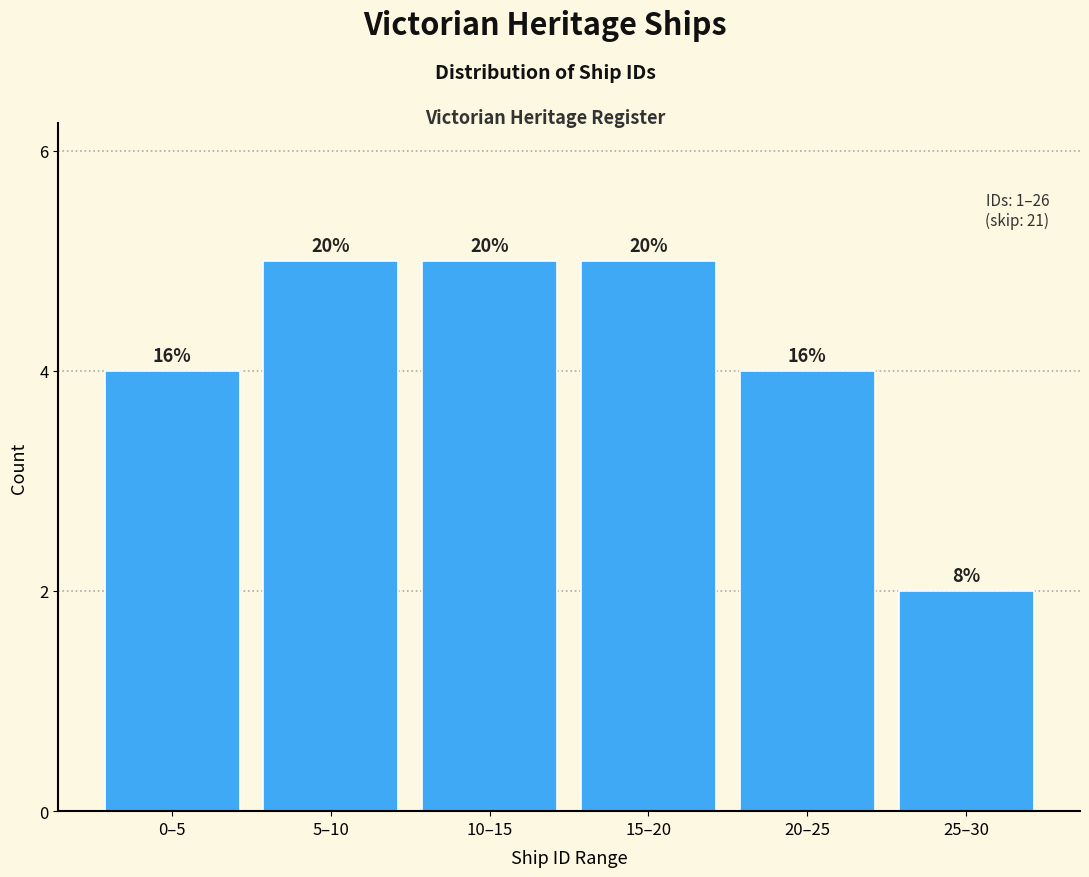

How many bars are there in total?

6